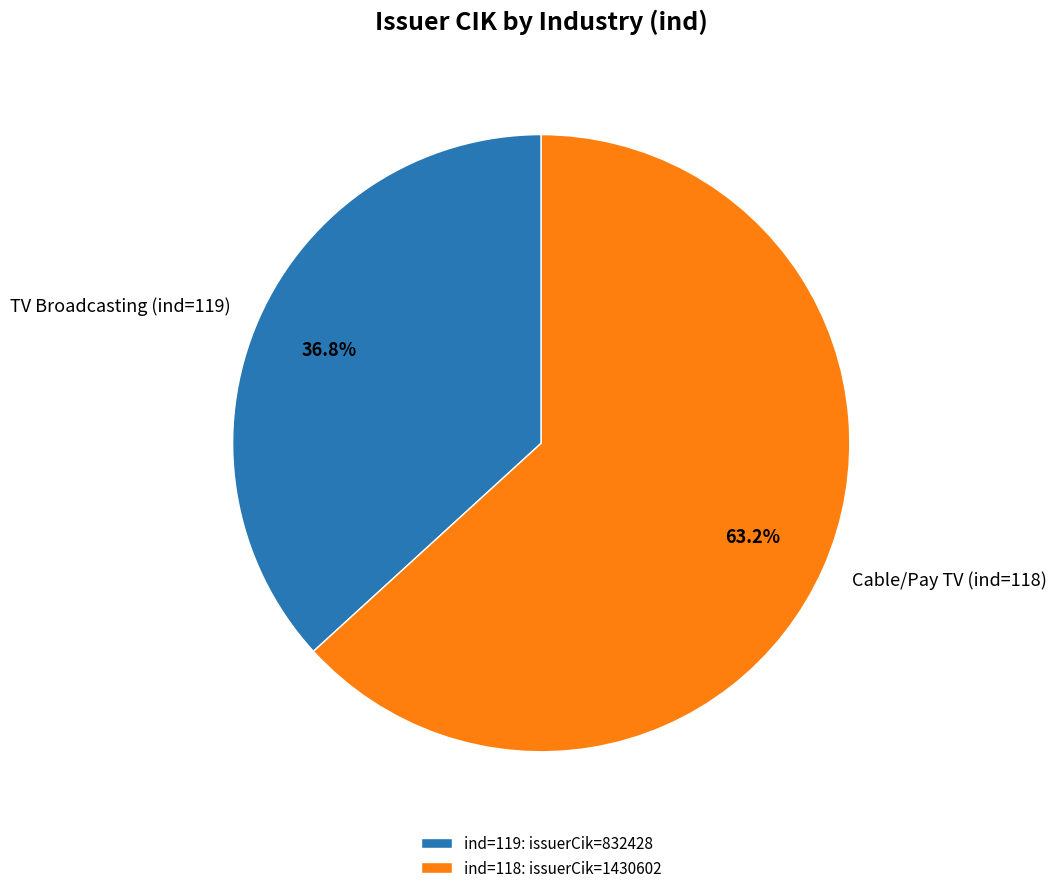

Approximately how many times larger is the value at Cable/Pay TV (ind=118) compared to TV Broadcasting (ind=119)?

1.7